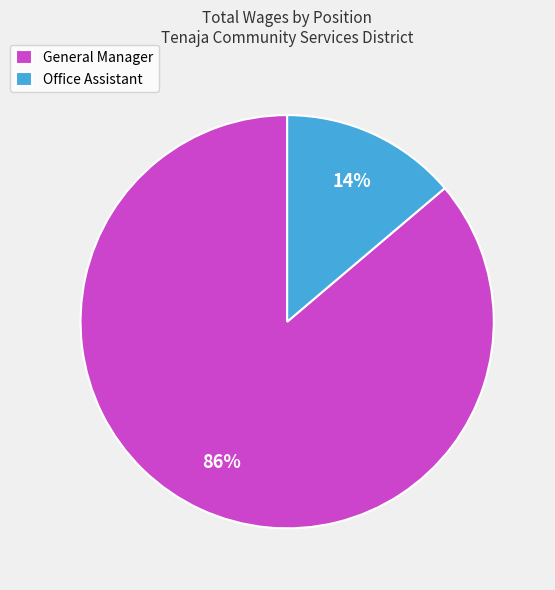

To the nearest percent, what is the difference between the Office Assistant and General Manager slice percentages?

72%